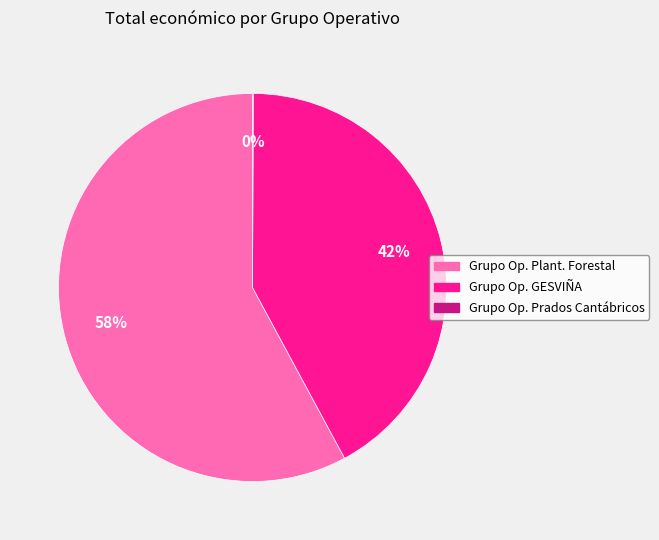

Does any single category account for the majority?

Yes